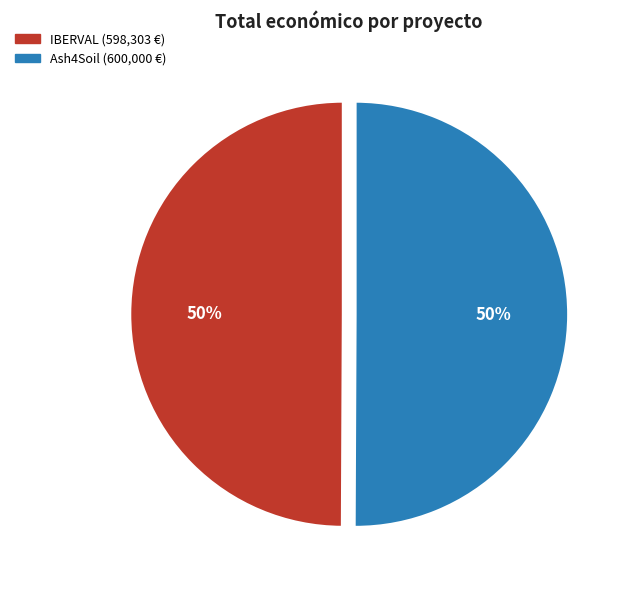

How many slices are in this pie chart?

2